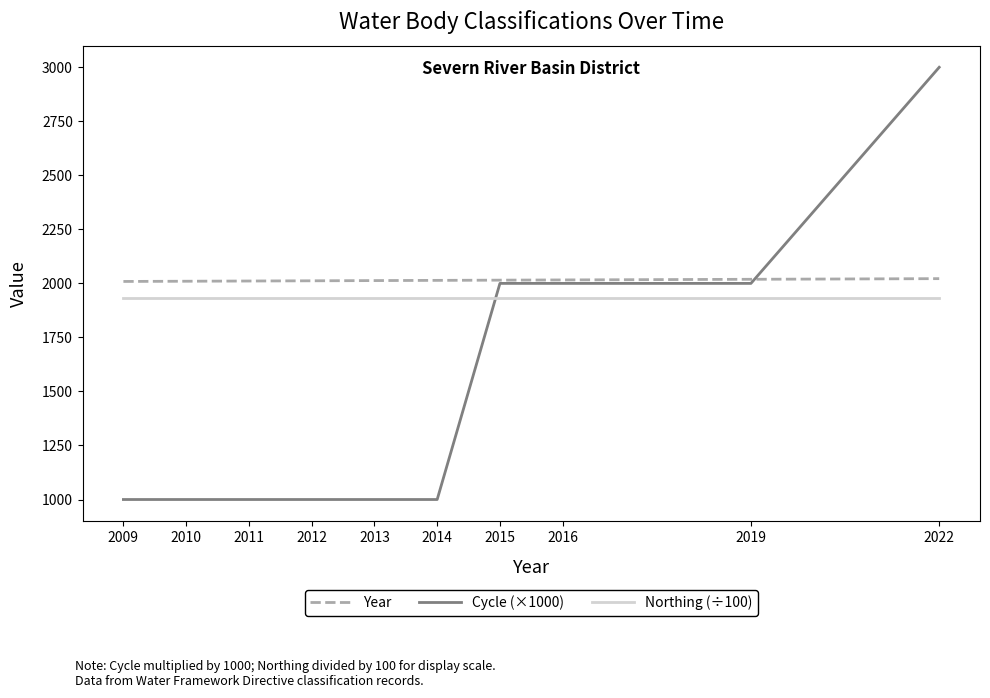

List the series in order of their overall mean, lowest first.

Cycle (×1000), Northing (÷100), Year